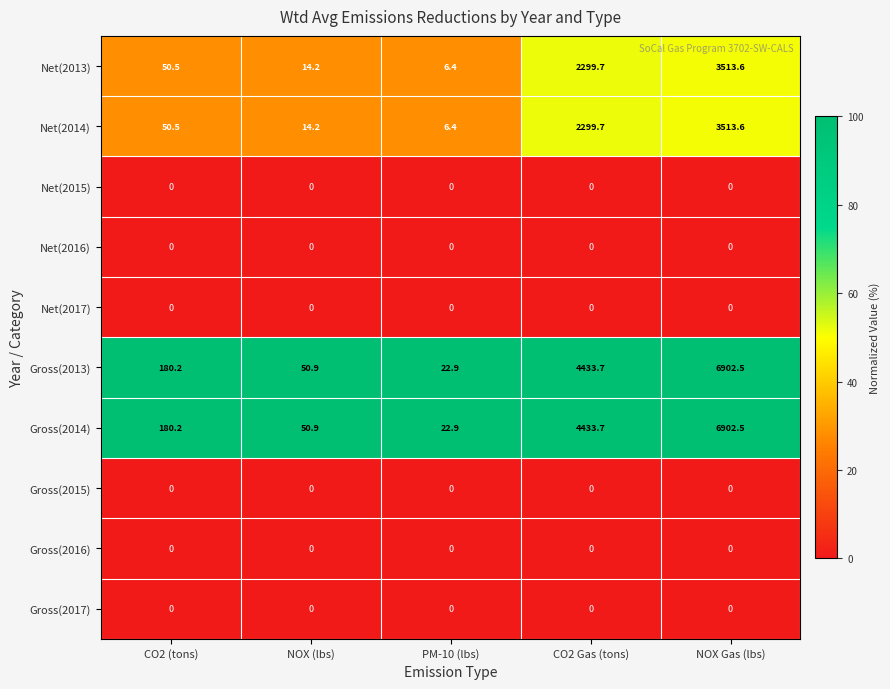

What is the difference between the highest and lowest values at NOX Gas (lbs)?

6902.5